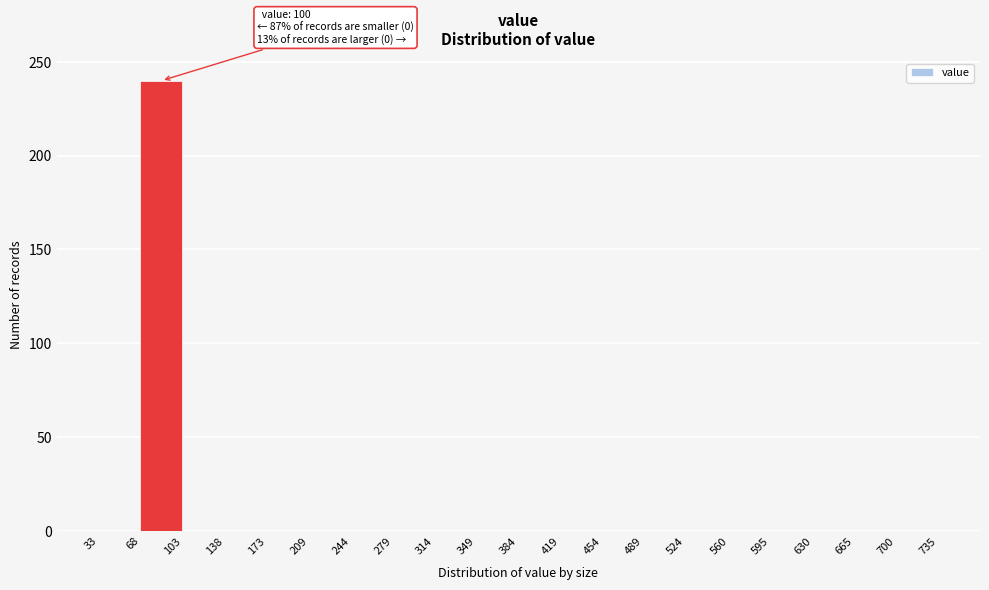

Which range on the x-axis has the tallest bar?

68 to 103